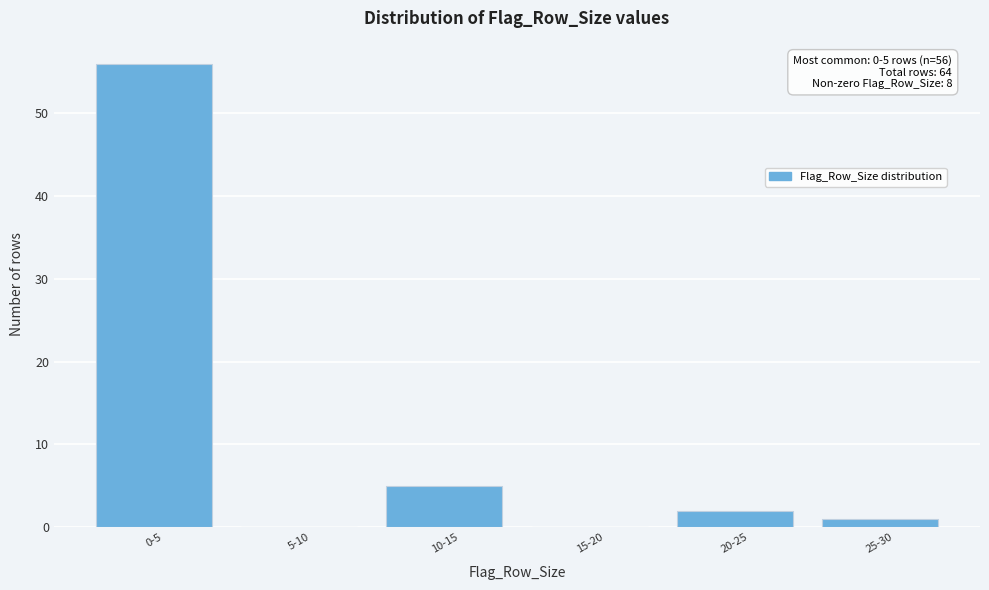

Reading right to left, what are all the values shown in this chart?

25-30=1	20-25=2	15-20=0	10-15=5	5-10=0	0-5=56